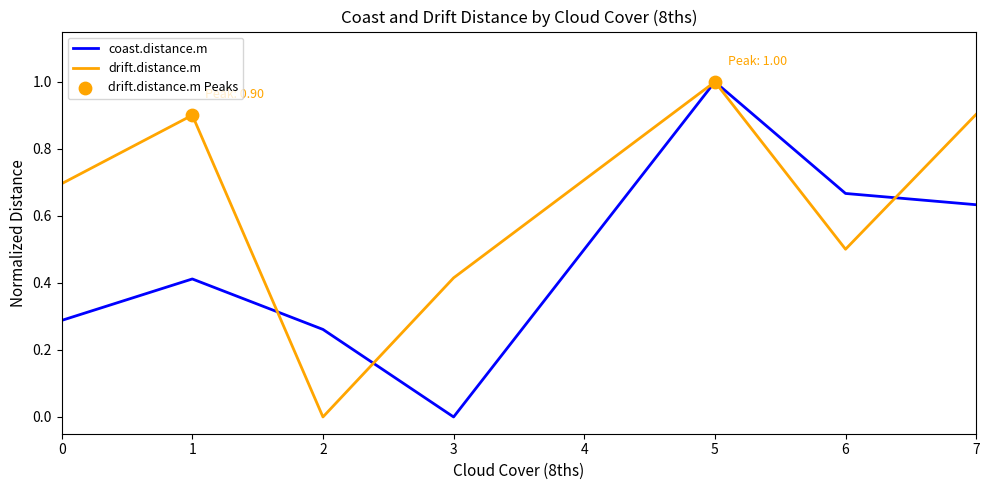

At which category is the sum across all series the highest?

5